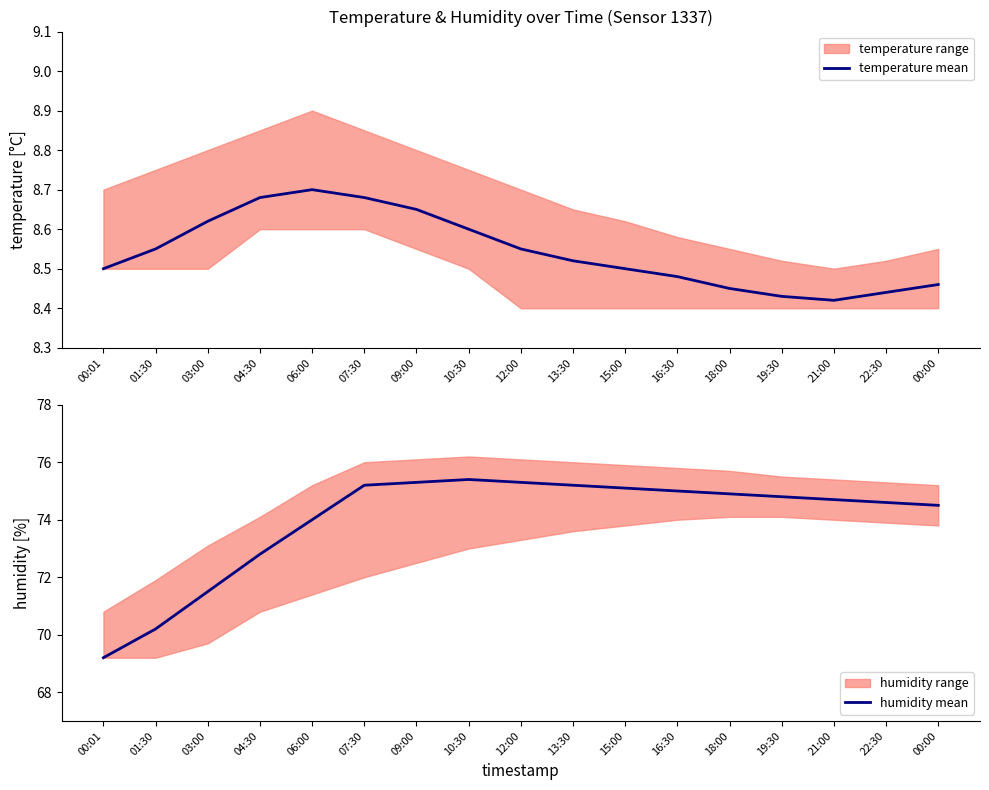

What is the difference between the maximum and minimum values in the temperature mean series?

0.3